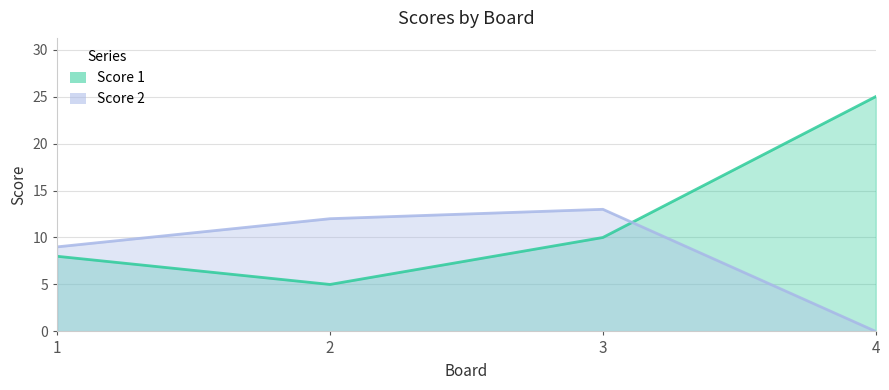

Between 1 and 2, which series saw the biggest shift?

Score 1